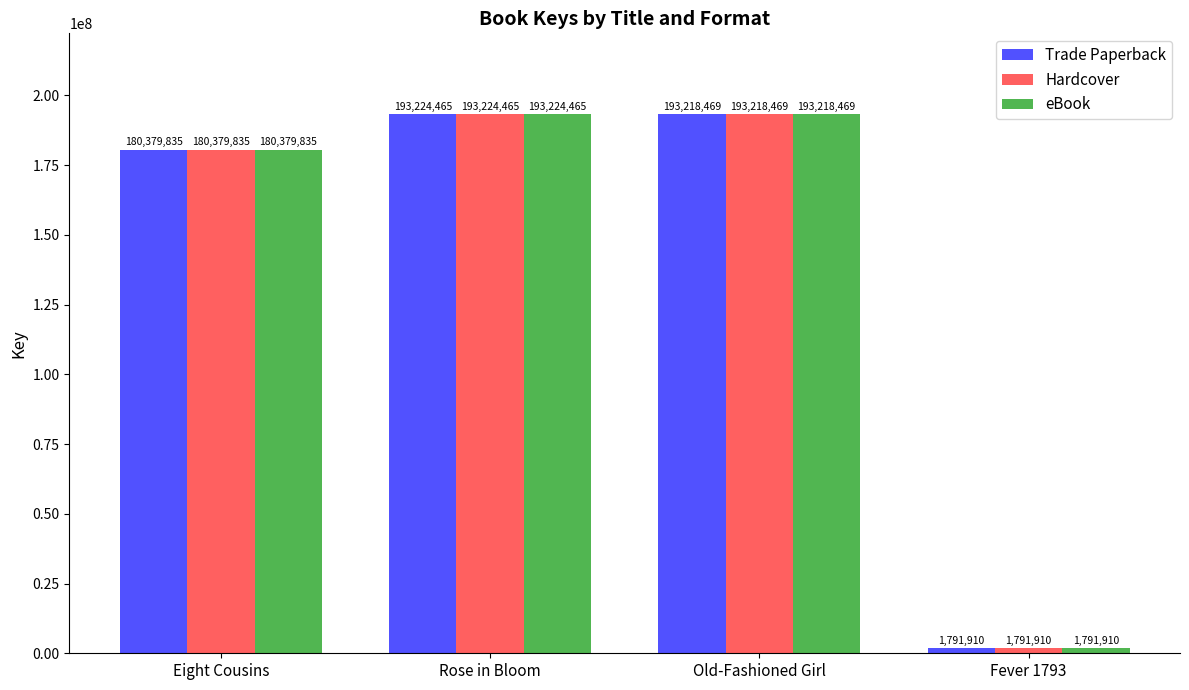

The value of eBook at Fever 1793 is 1791910. True or false?

True